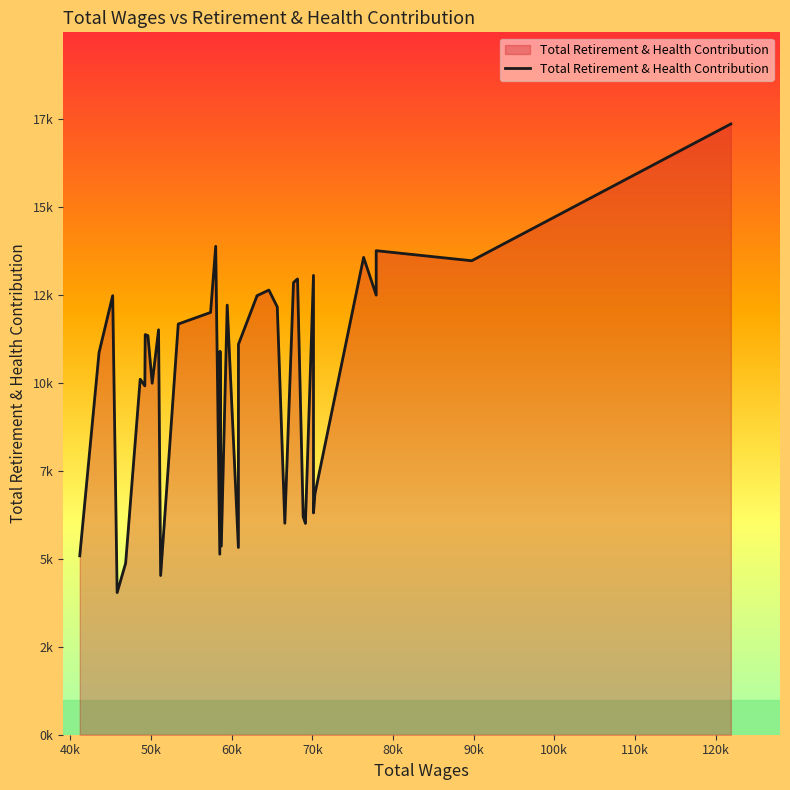

How many distinct data groups are displayed?

1